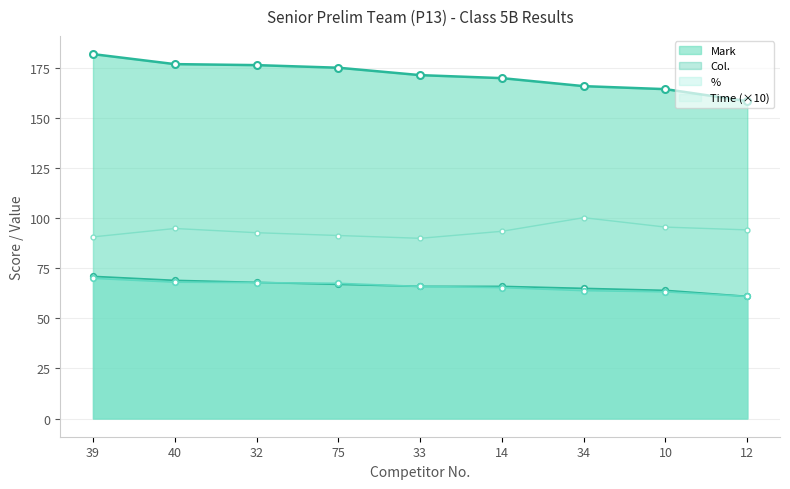

What is the value of the Time point at the 3rd from the left?

92.8